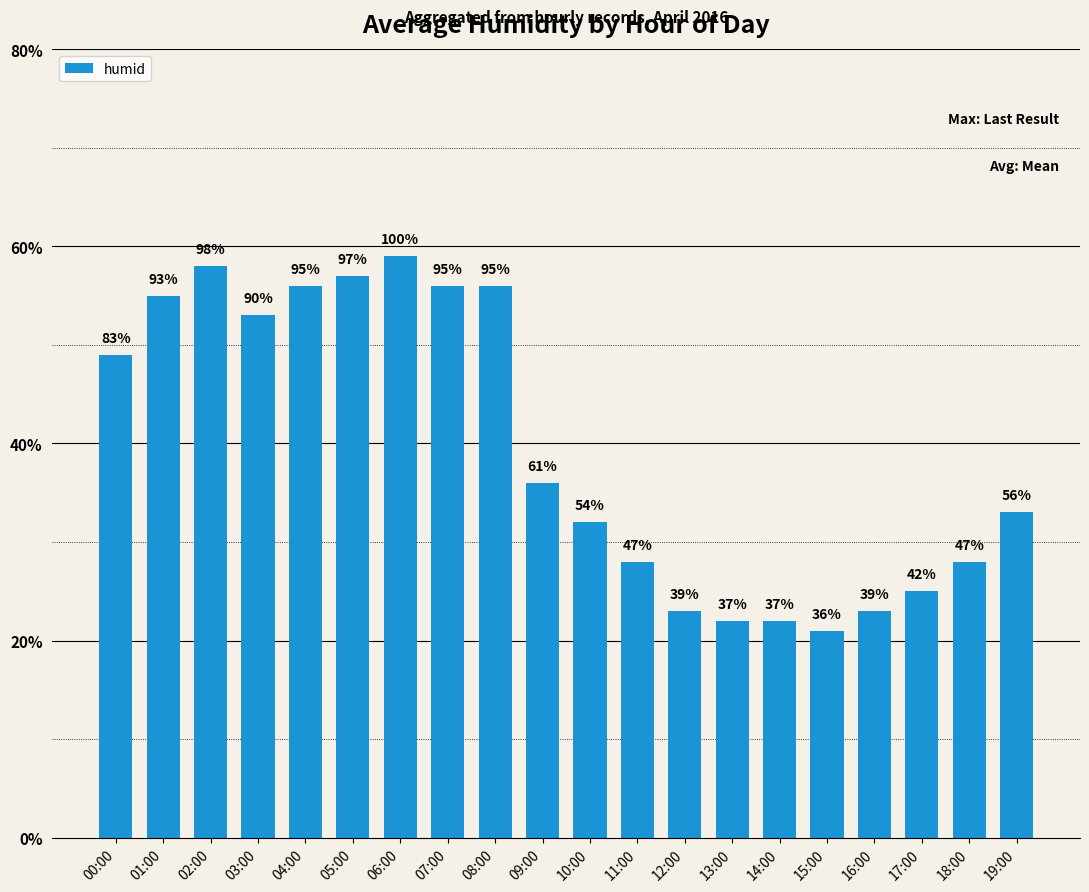

How many bars are there in total?

20